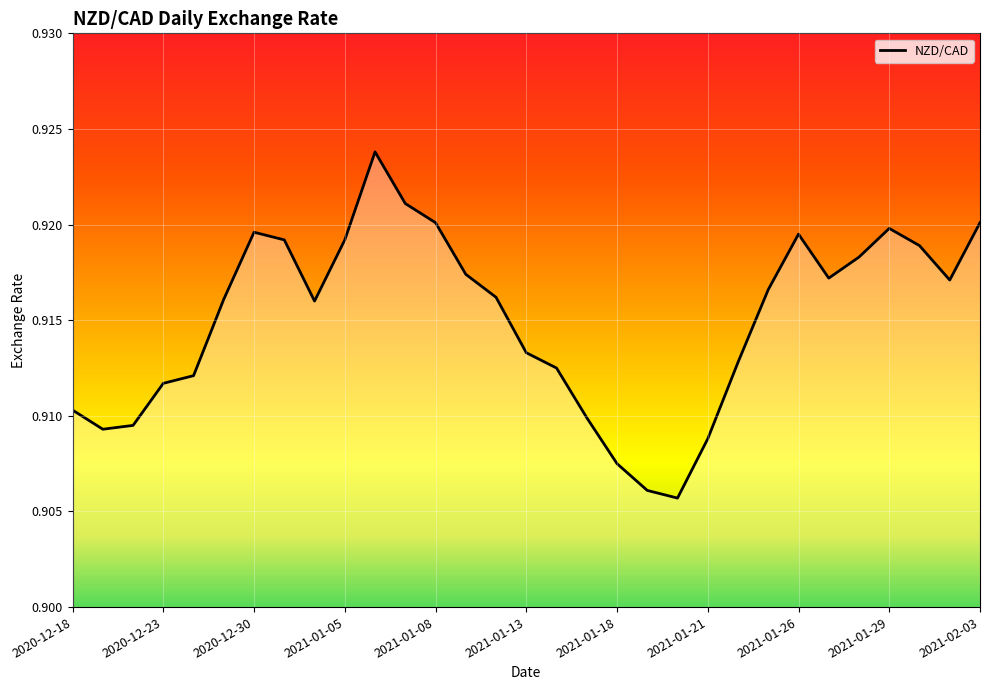

At which category does the data reach its first local peak?

2020-12-30